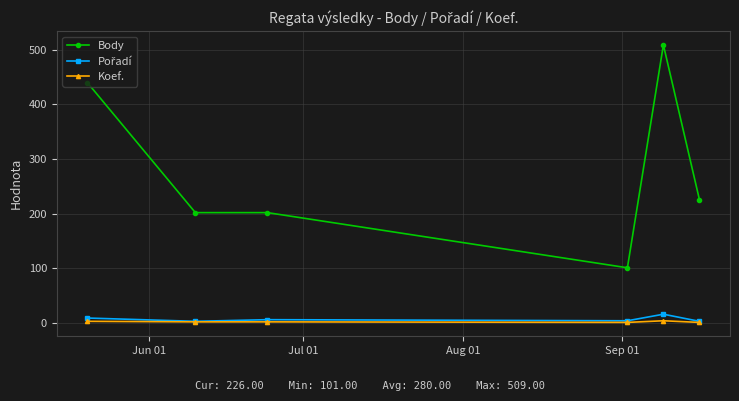

True or false: Koef. has more than 2 interior local peaks.

False